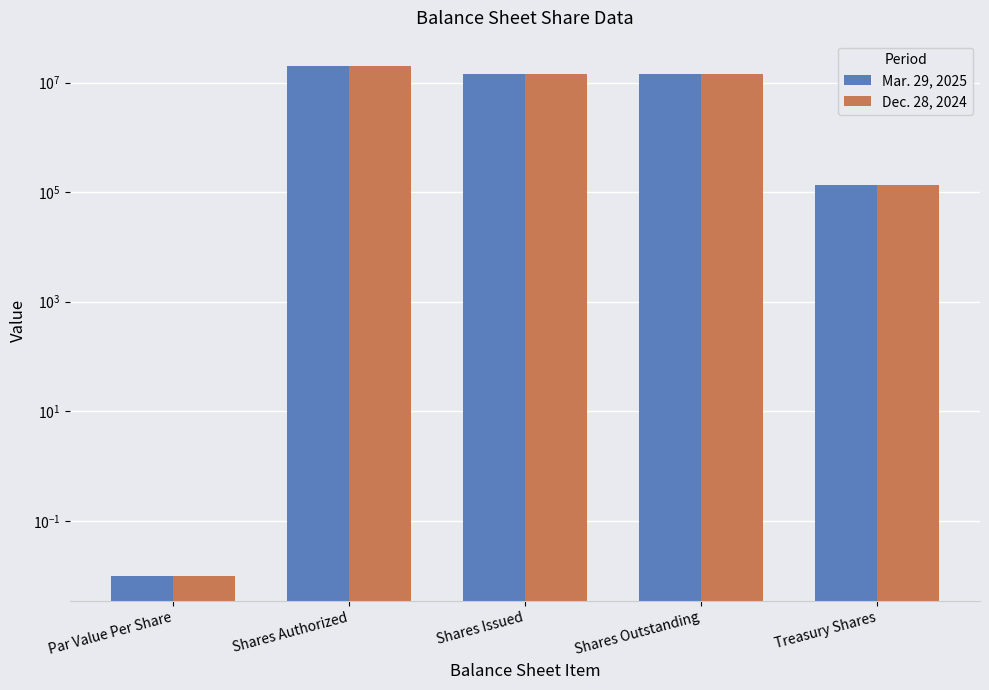

What position from the left is Treasury Shares?

5